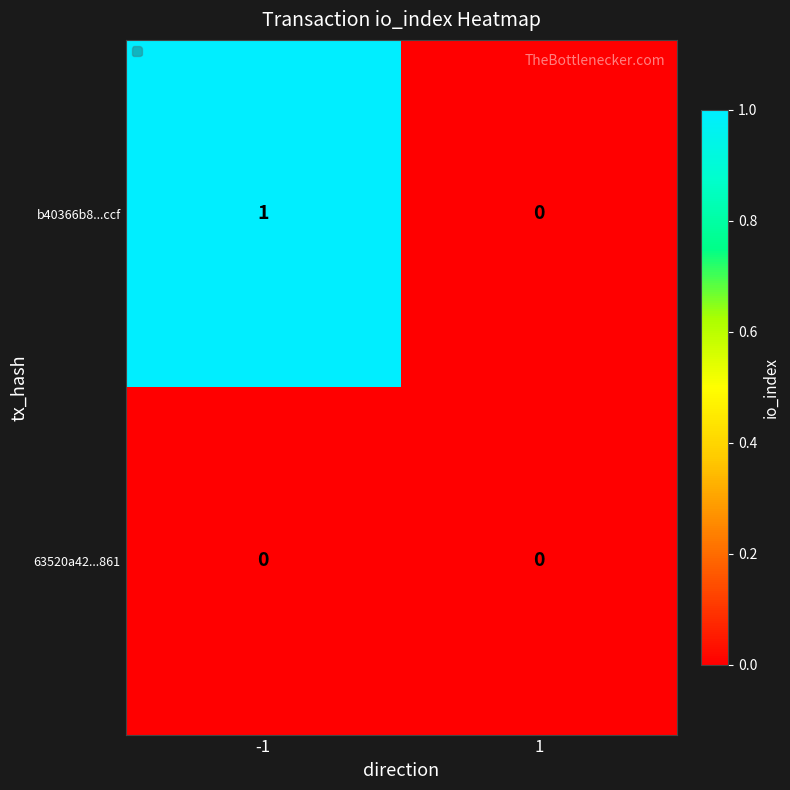

Reading right to left, what are all the values shown in this chart?

b40366b8...ccf: 0	1
63520a42...861: 0	0